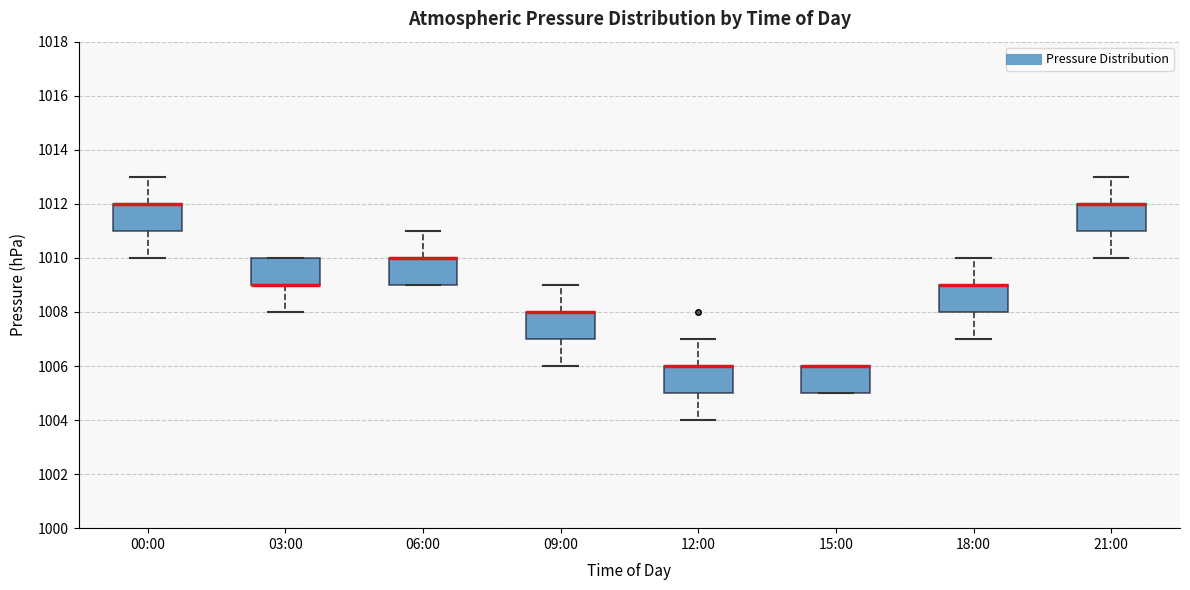

Reading left to right, read every box against the y-axis: the position of its median line, the range the box covers, and the ends of its whiskers. The values are not printed on the chart, so give them approximately, as read against the axis.

00:00: median 1012 (drawn on the box's upper edge), box 1011 to 1012, whiskers 1010 to 1013
03:00: median 1009 (drawn on the box's lower edge), box 1009 to 1010, whiskers 1008 to 1010
06:00: median 1010 (drawn on the box's upper edge), box 1009 to 1010, whiskers 1009 to 1011
09:00: median 1008 (drawn on the box's upper edge), box 1007 to 1008, whiskers 1006 to 1009
12:00: median 1006 (drawn on the box's upper edge), box 1005 to 1006, whiskers 1004 to 1007
15:00: median 1006 (drawn on the box's upper edge), box 1005 to 1006, whiskers 1005 to 1006
18:00: median 1009 (drawn on the box's upper edge), box 1008 to 1009, whiskers 1007 to 1010
21:00: median 1012 (drawn on the box's upper edge), box 1011 to 1012, whiskers 1010 to 1013